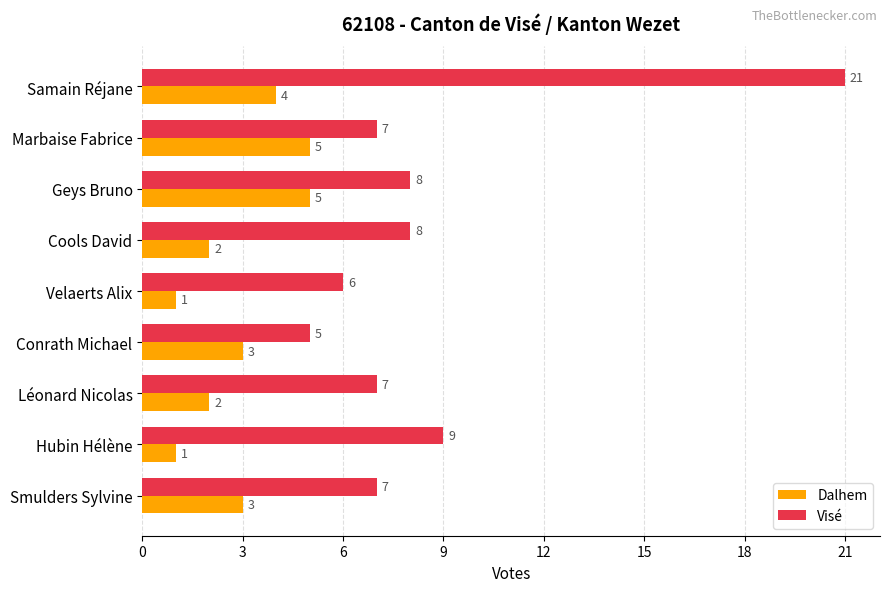

The Visé series shows 2 at Hubin Hélène. True or false?

False